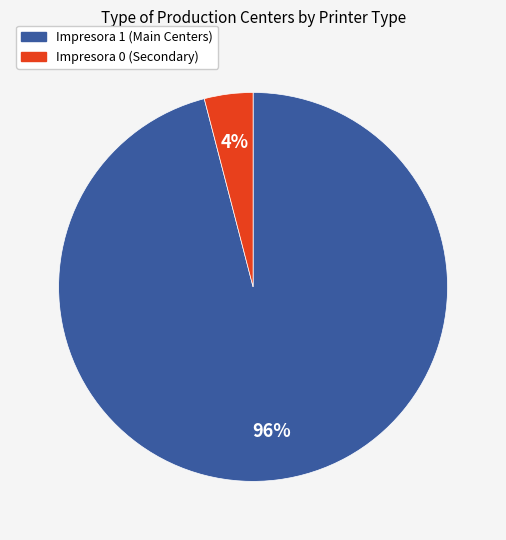

To the nearest percent, what is the difference between the Impresora 1 and Impresora 0 slice percentages?

92%